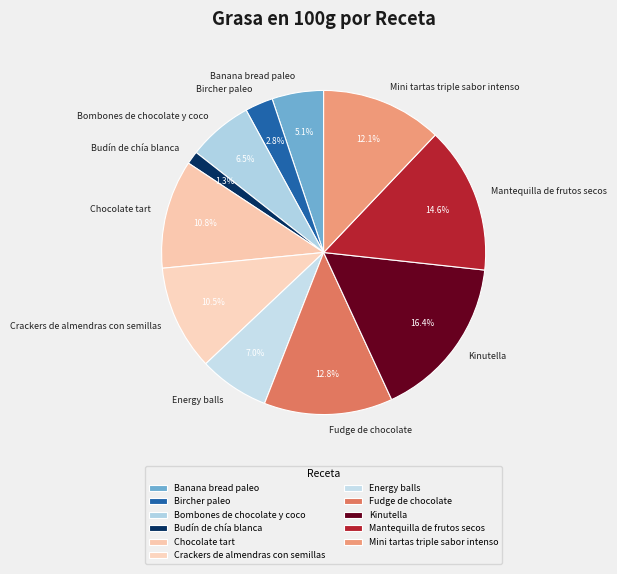

How much of the chart is everything except Mantequilla de frutos secos?

85.4%